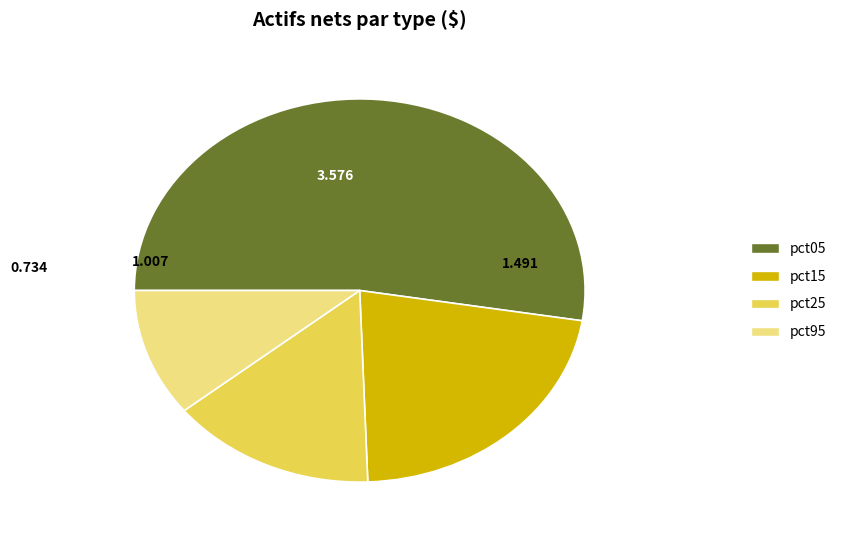

Is there a majority slice in this chart?

Yes